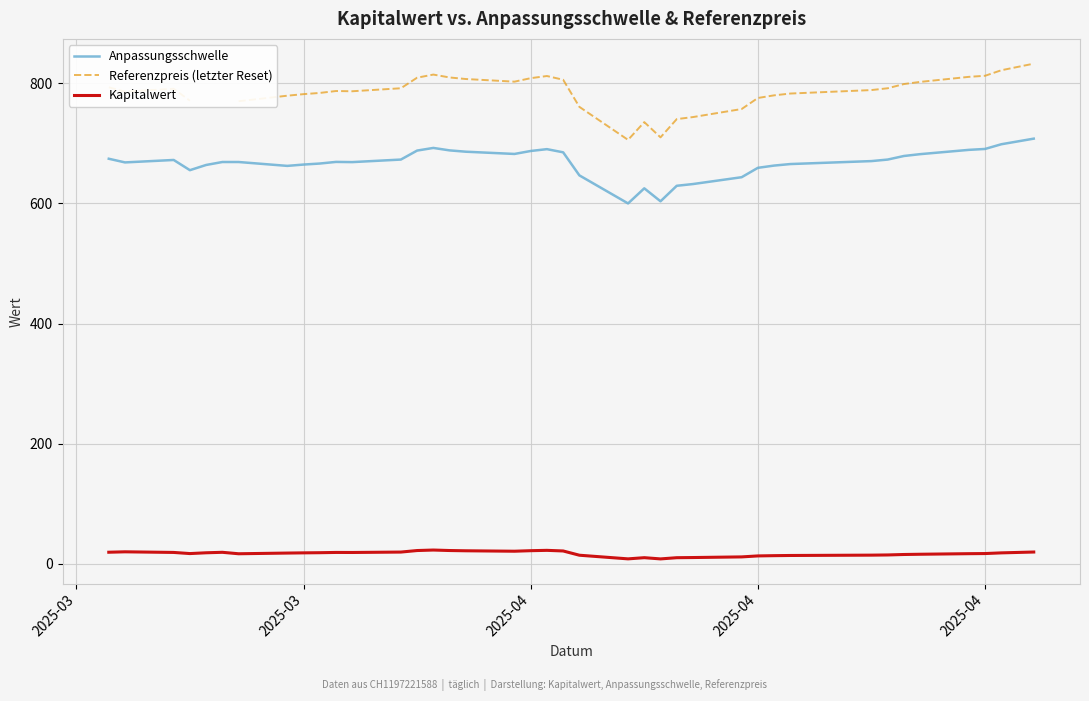

What is the average value of the Anpassungsschwelle series?

667.8